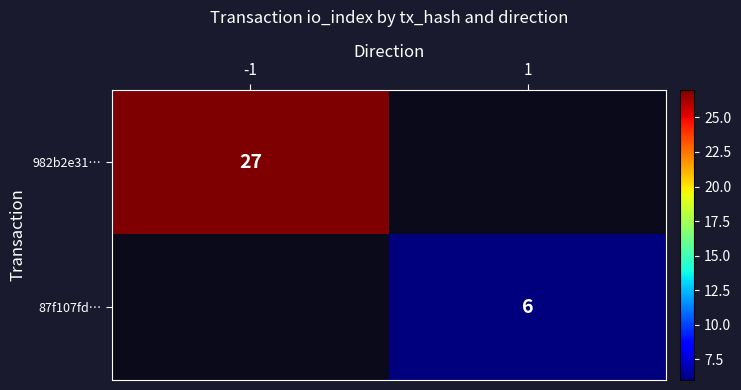

What is the greatest value displayed?

27.0